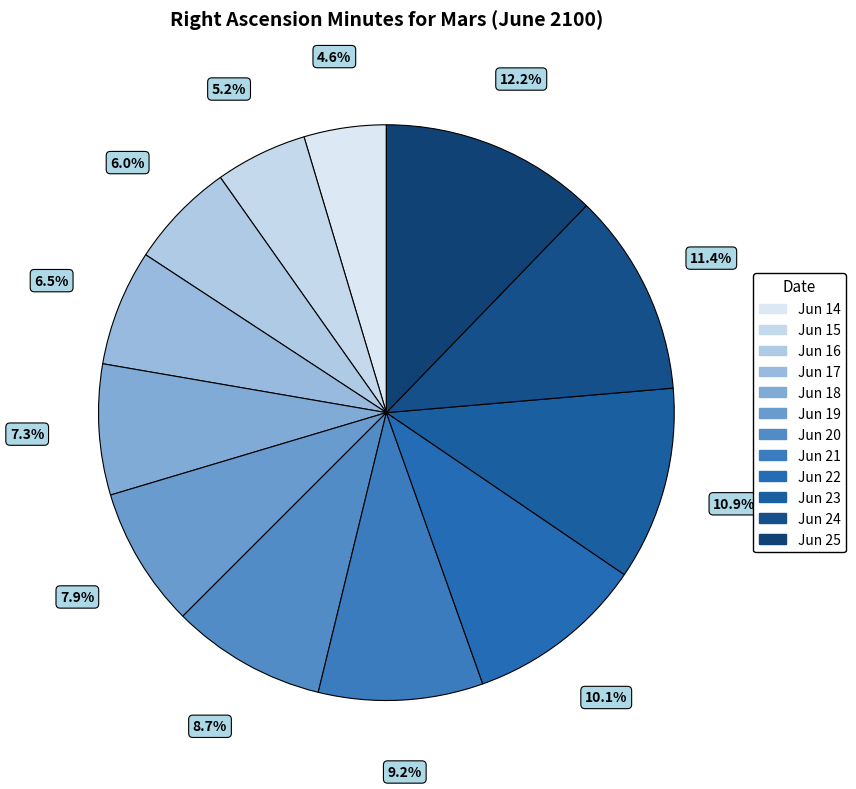

Approximately how many times larger is the value at Jun 17 compared to Jun 24?

0.6